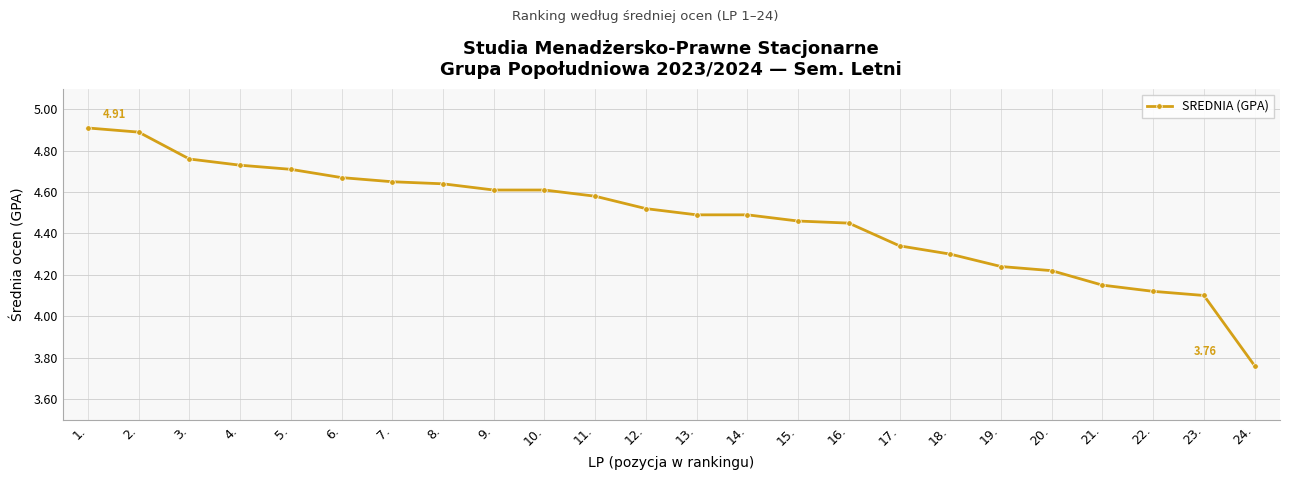

Which category has the highest value across all series?

1.